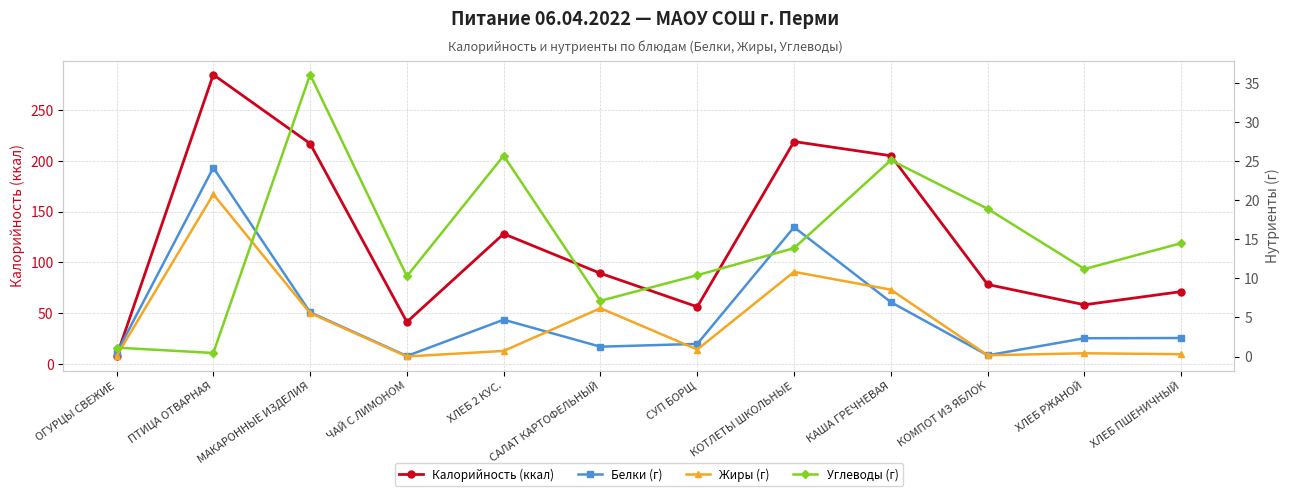

Reading left to right, what are all the values shown in this chart?

Калорийность (ккал): ОГУРЦЫ СВЕЖИЕ=7.0	ПТИЦА ОТВАРНАЯ=285.0	МАКАРОННЫЕ ИЗДЕЛИЯ=217.0	ЧАЙ С ЛИМОНОМ=41.0	ХЛЕБ 2 КУС.=128.0	САЛАТ КАРТОФЕЛЬНЫЙ=89.0	СУП БОРЩ=56.0	КОТЛЕТЫ ШКОЛЬНЫЕ=219.0	КАША ГРЕЧНЕВАЯ=205.0	КОМПОТ ИЗ ЯБЛОК=78.0	ХЛЕБ РЖАНОЙ=58.0	ХЛЕБ ПШЕНИЧНЫЙ=71.0
Белки (г): ОГУРЦЫ СВЕЖИЕ=0.4	ПТИЦА ОТВАРНАЯ=24.1	МАКАРОННЫЕ ИЗДЕЛИЯ=5.7	ЧАЙ С ЛИМОНОМ=0.1	ХЛЕБ 2 КУС.=4.7	САЛАТ КАРТОФЕЛЬНЫЙ=1.3	СУП БОРЩ=1.6	КОТЛЕТЫ ШКОЛЬНЫЕ=16.5	КАША ГРЕЧНЕВАЯ=7.0	КОМПОТ ИЗ ЯБЛОК=0.2	ХЛЕБ РЖАНОЙ=2.3	ХЛЕБ ПШЕНИЧНЫЙ=2.4
Жиры (г): ОГУРЦЫ СВЕЖИЕ=0.1	ПТИЦА ОТВАРНАЯ=20.7	МАКАРОННЫЕ ИЗДЕЛИЯ=5.6	ЧАЙ С ЛИМОНОМ=0.0	ХЛЕБ 2 КУС.=0.7	САЛАТ КАРТОФЕЛЬНЫЙ=6.2	СУП БОРЩ=0.9	КОТЛЕТЫ ШКОЛЬНЫЕ=10.8	КАША ГРЕЧНЕВАЯ=8.6	КОМПОТ ИЗ ЯБЛОК=0.2	ХЛЕБ РЖАНОЙ=0.4	ХЛЕБ ПШЕНИЧНЫЙ=0.3
Углеводы (г): ОГУРЦЫ СВЕЖИЕ=1.1	ПТИЦА ОТВАРНАЯ=0.5	МАКАРОННЫЕ ИЗДЕЛИЯ=36.0	ЧАЙ С ЛИМОНОМ=10.3	ХЛЕБ 2 КУС.=25.7	САЛАТ КАРТОФЕЛЬНЫЙ=7.1	СУП БОРЩ=10.4	КОТЛЕТЫ ШКОЛЬНЫЕ=13.9	КАША ГРЕЧНЕВАЯ=25.1	КОМПОТ ИЗ ЯБЛОК=18.9	ХЛЕБ РЖАНОЙ=11.2	ХЛЕБ ПШЕНИЧНЫЙ=14.5